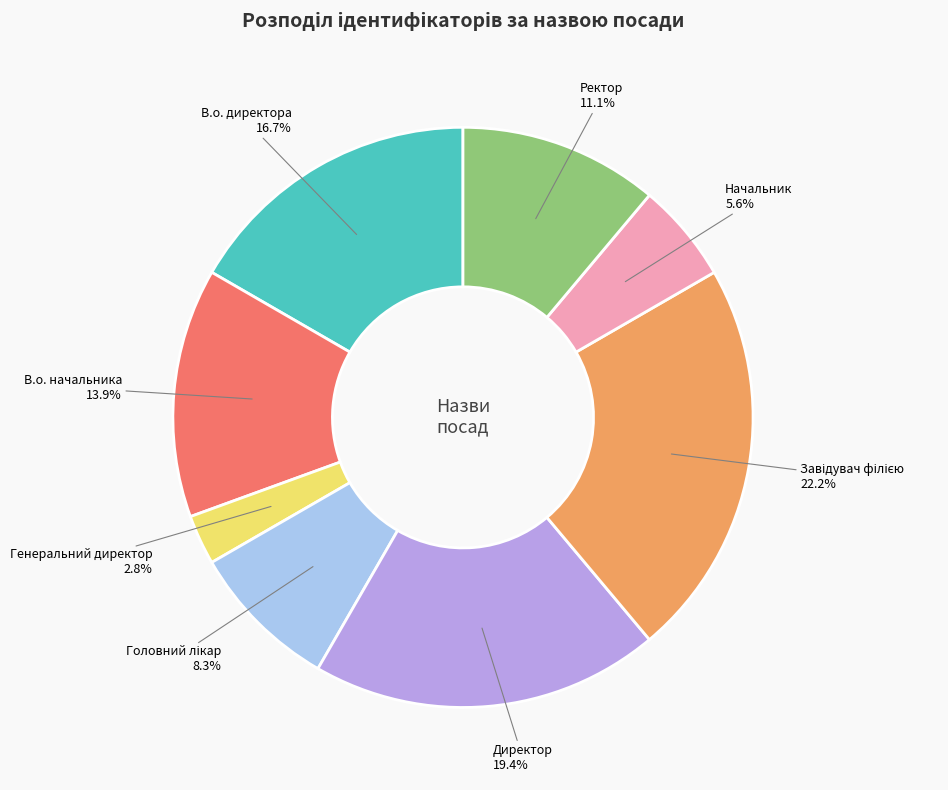

Does any single category account for the majority?

No